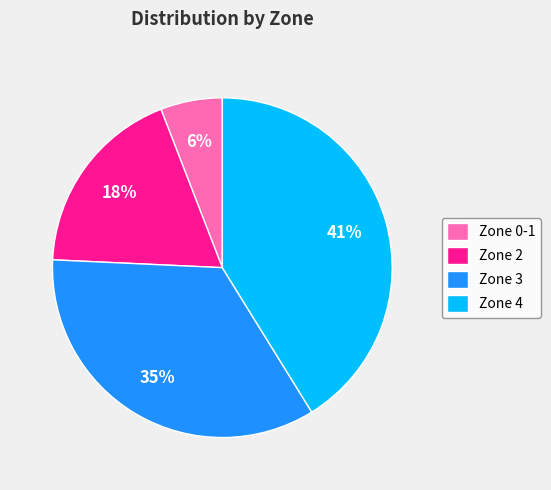

Is there any slice that represents more than half of the pie?

No